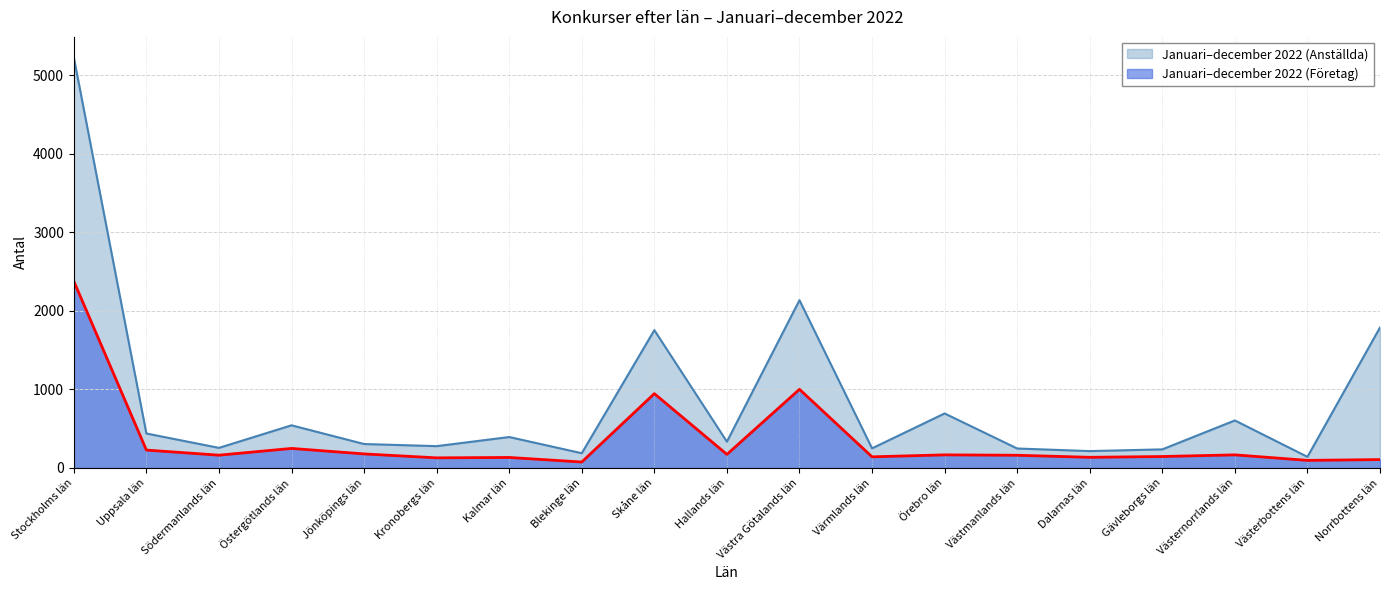

How many lines are shown in the chart?

2